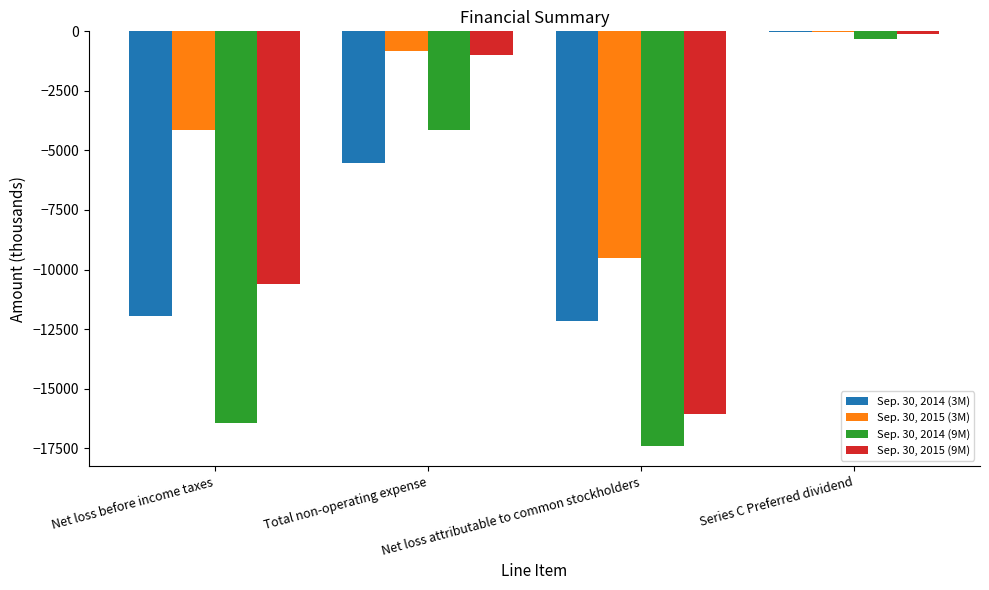

At which label is Sep. 30, 2015 (9M) closest to -8098?

Net loss before income taxes